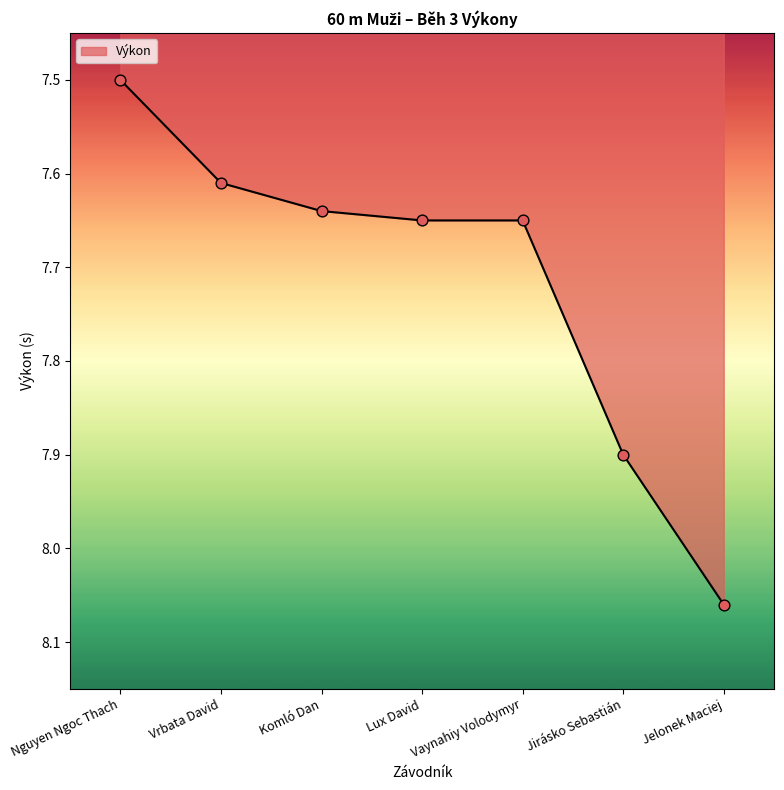

What is the ratio of the value at Komló Dan to the value at Lux David?

1.0